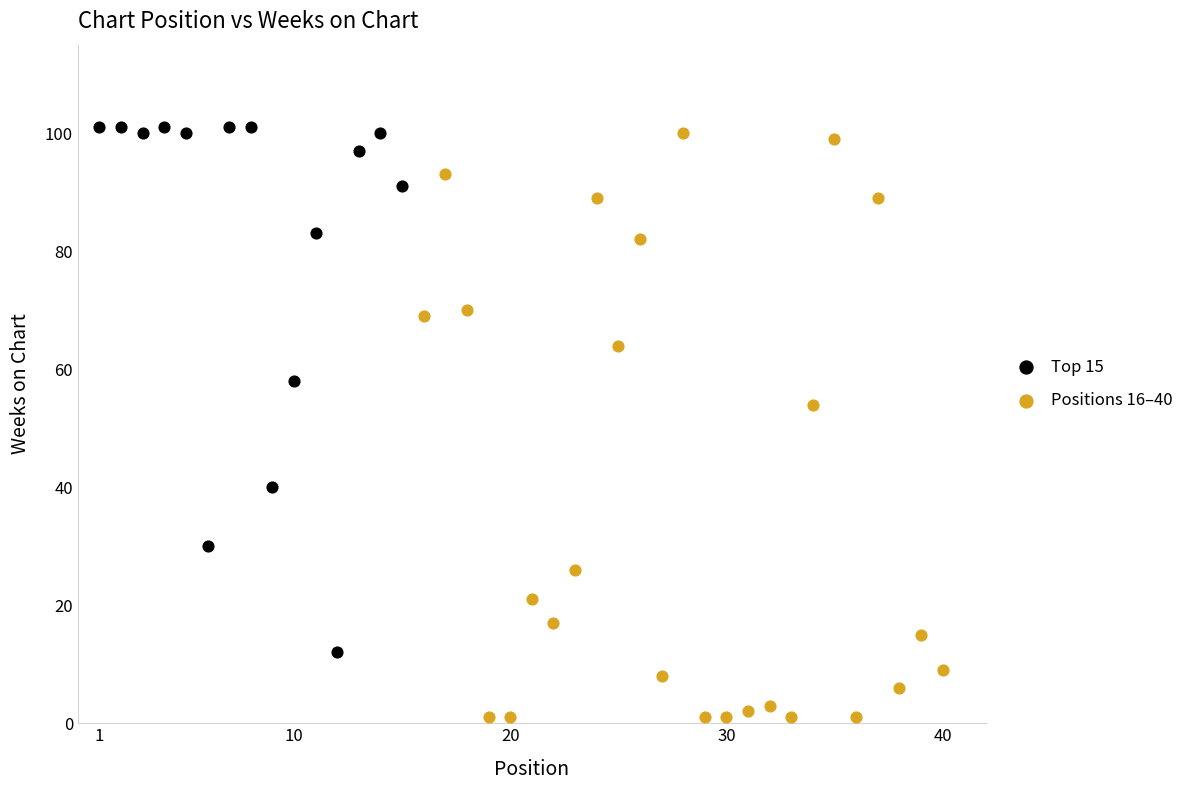

Which series has the largest Y range (max minus min)?

Positions 16–40